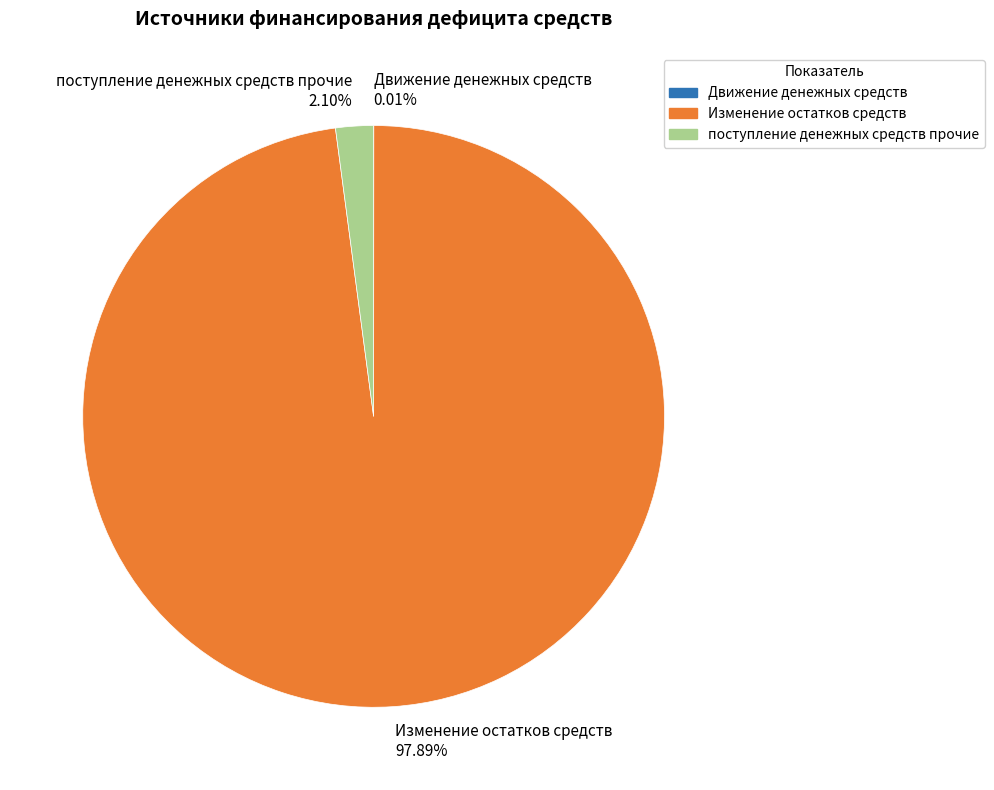

Which category has the biggest portion of the pie?

Изменение остатков средств